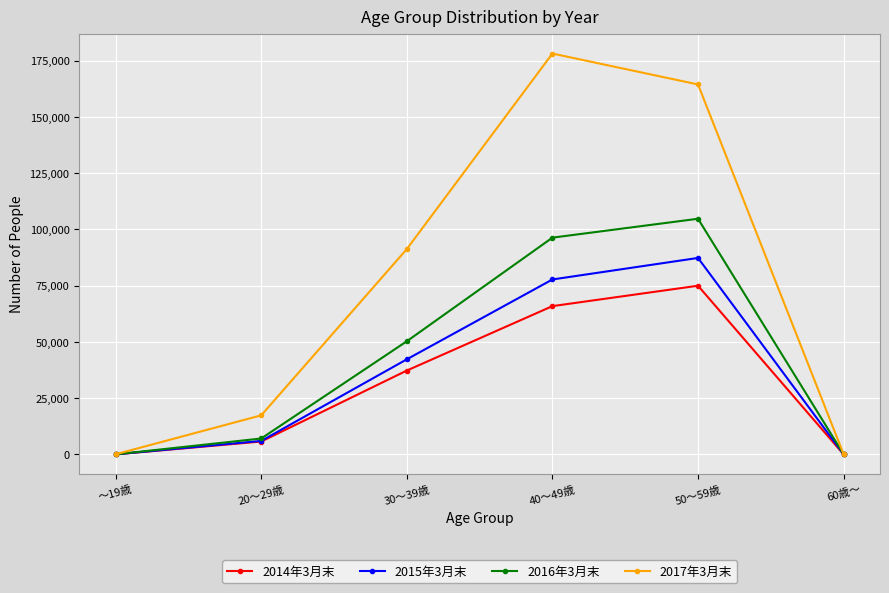

How many data points does each series have?

6